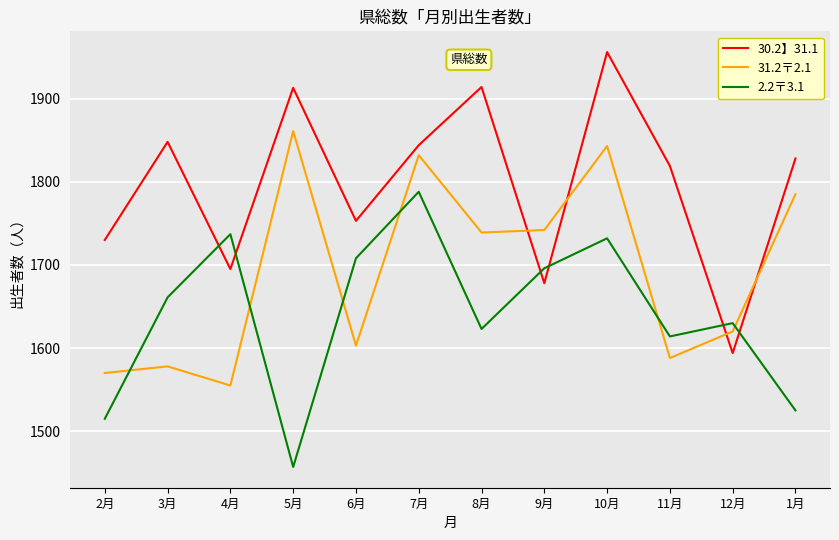

What is the sum of the 31.2〒2.1 values at 8月 and 9月?

3481